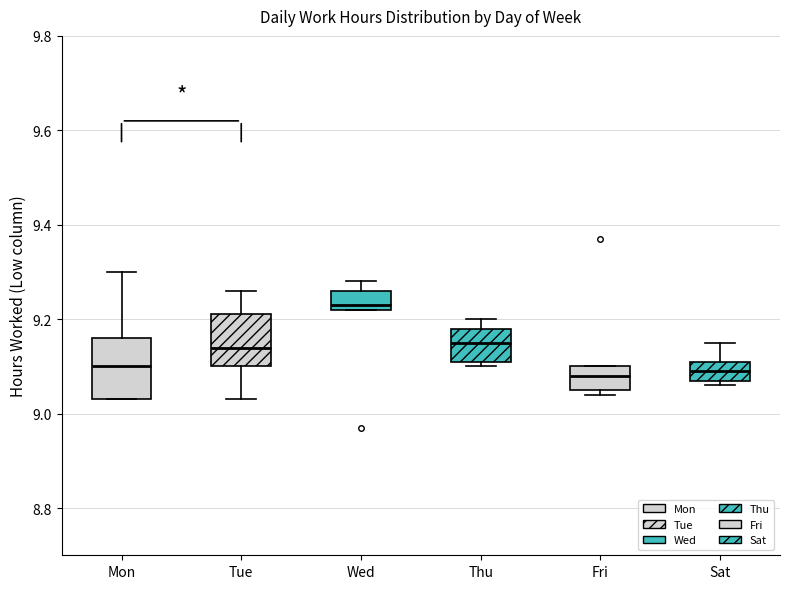

Reading left to right, transcribe this box plot: for each box, give where its median line is, the range the box spans, and where its two whiskers end, as read against the y-axis. The values are not printed on the chart, so give them approximately, as read against the axis.

Mon: median 9.10, box 9.04 to 9.16, whiskers 9.04 to 9.30
Tue: median 9.14, box 9.10 to 9.22, whiskers 9.04 to 9.26
Wed: median 9.24, box 9.22 to 9.26, whiskers 9.22 to 9.28
Thu: median 9.16, box 9.12 to 9.18, whiskers 9.10 to 9.20
Fri: median 9.08, box 9.06 to 9.10, whiskers 9.04 to 9.10
Sat: median 9.10, box 9.08 to 9.12, whiskers 9.06 to 9.16